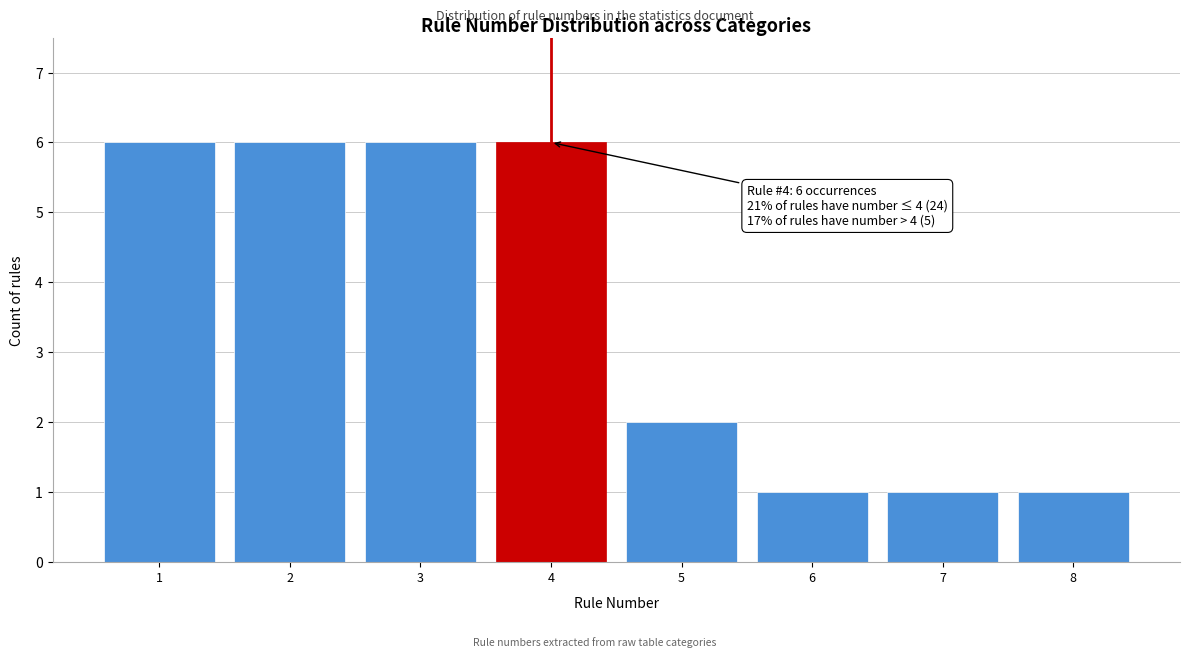

Reading left to right, list all the values displayed in this chart.

6	6	6	6	2	1	1	1